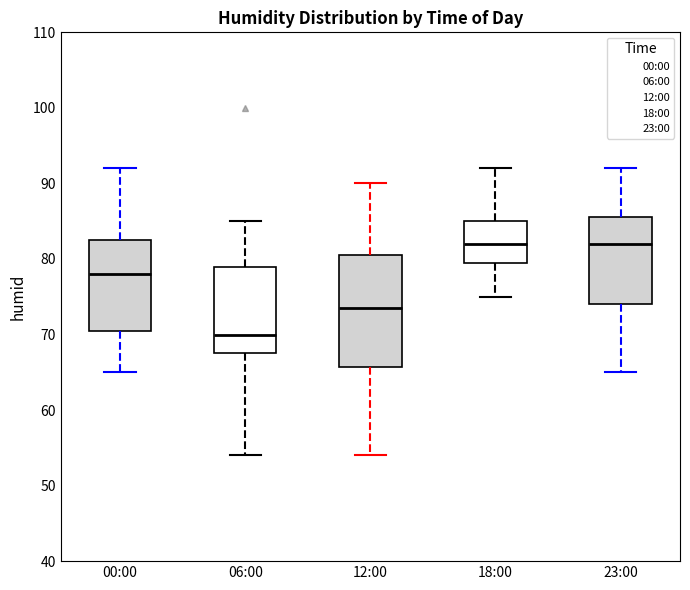

Where is the lower edge of the box for 23:00 on the y-axis? The values are not printed on the chart, so give them approximately, as read against the axis.

74